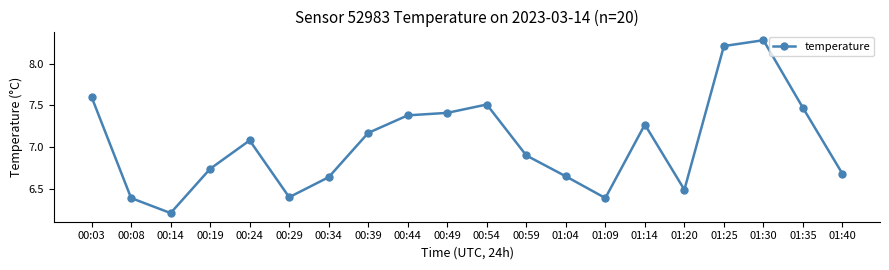

At which label is the value closest to 7?

00:24